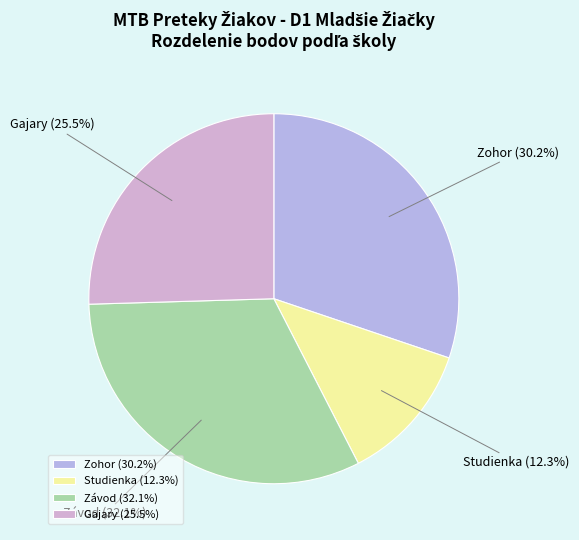

Is there any slice that represents more than half of the pie?

No